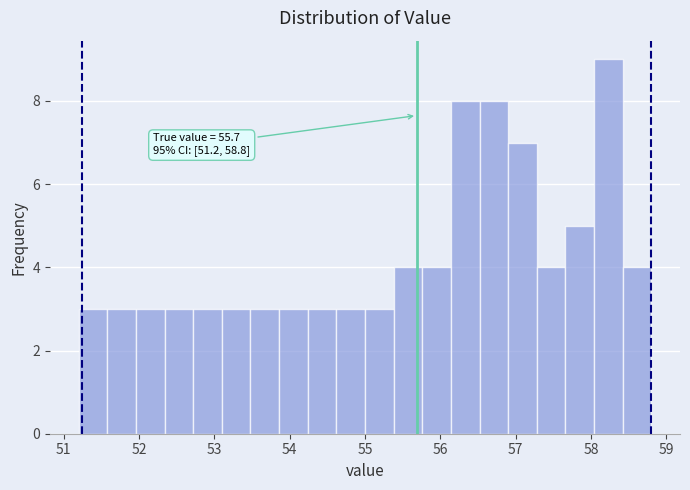

Read against the x-axis, roughly where is the centre of the tallest bar?

58.2